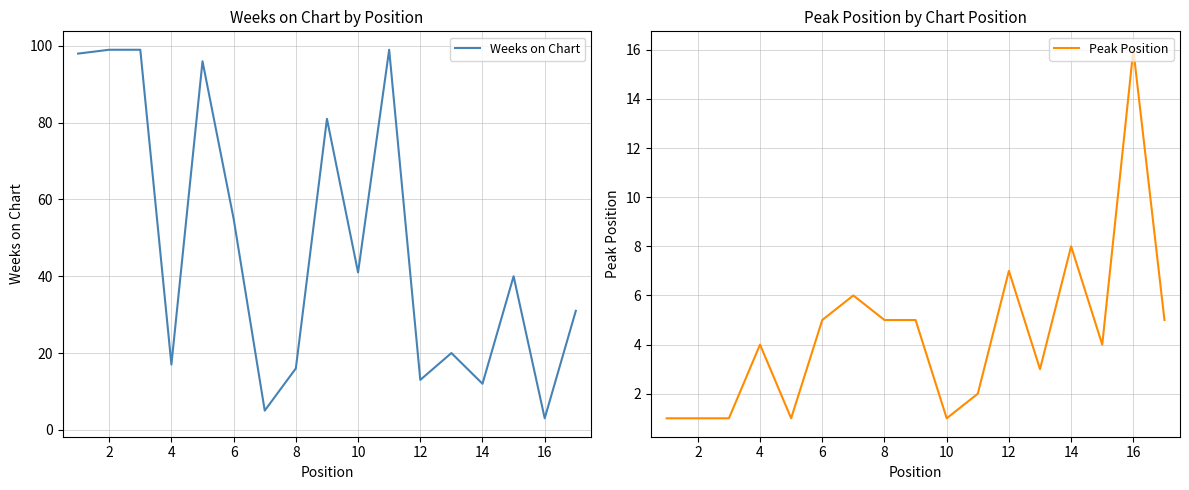

Is this an area chart (filled region under the line)?

No